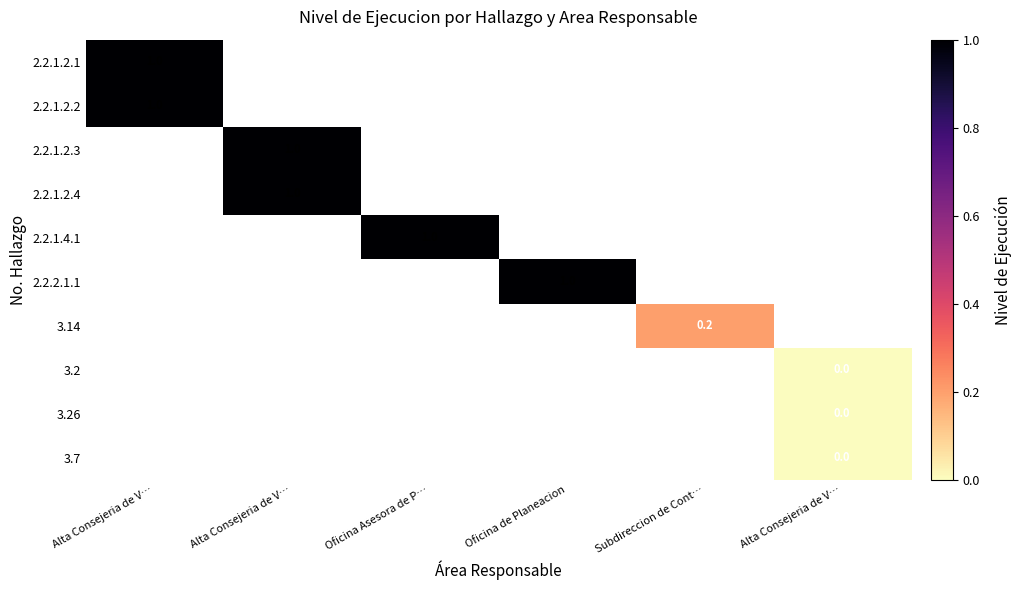

What is the greatest value displayed?

1.0